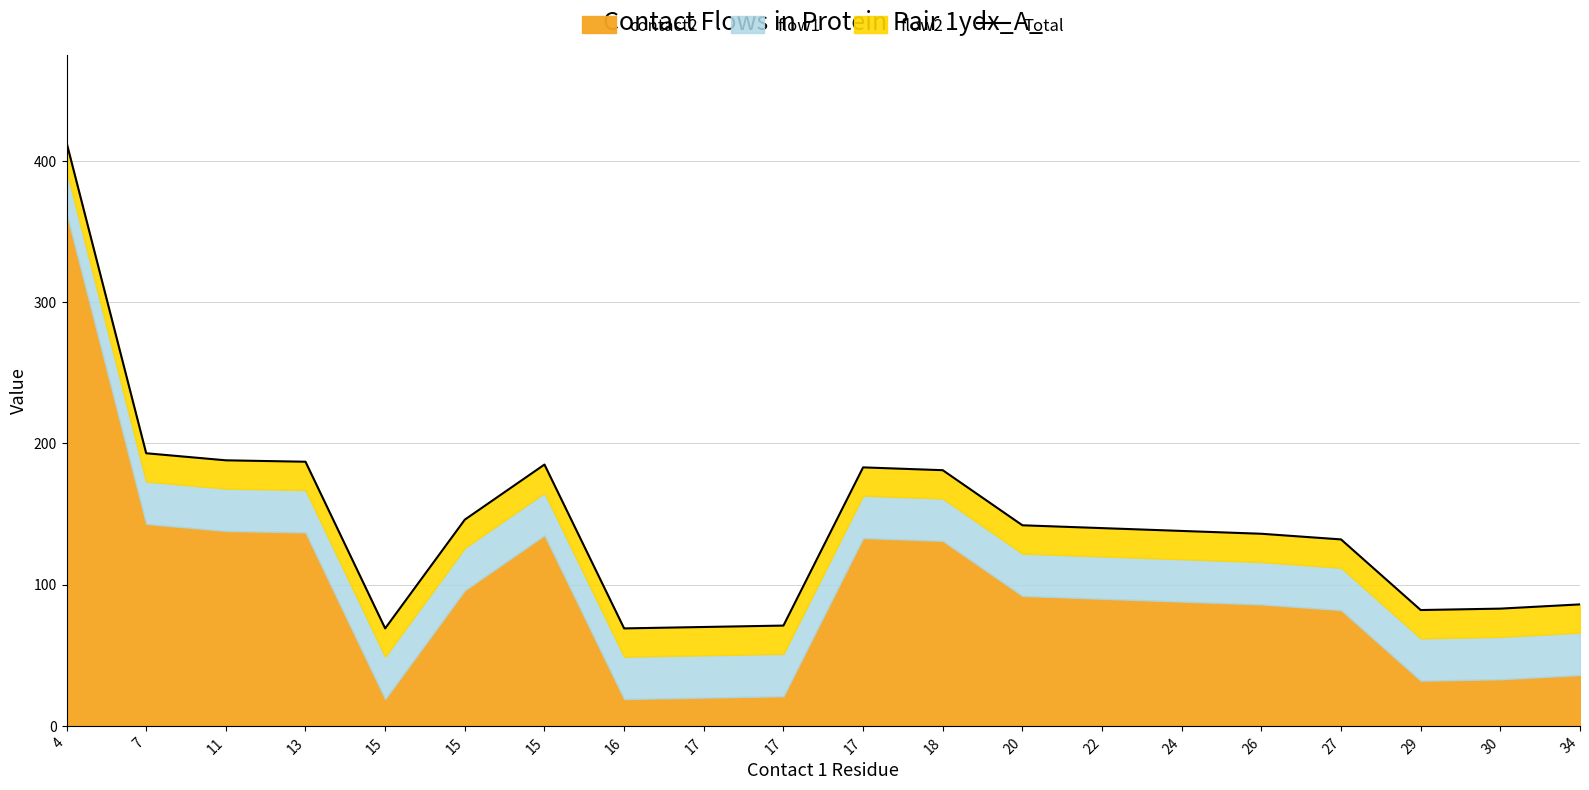

What is the change in value from 26 to 29?

-54